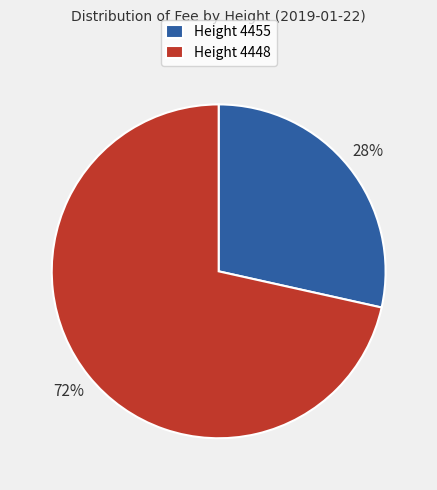

Rank the categories by value from lowest to highest.

Height 4455, Height 4448